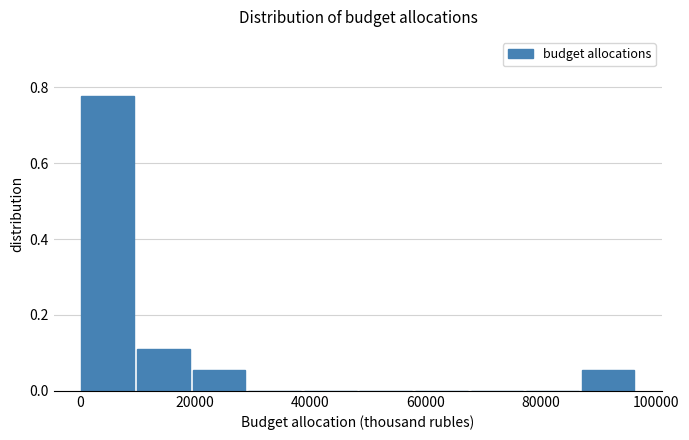

Over which range of the x-axis is the bar tallest?

0 to 10000